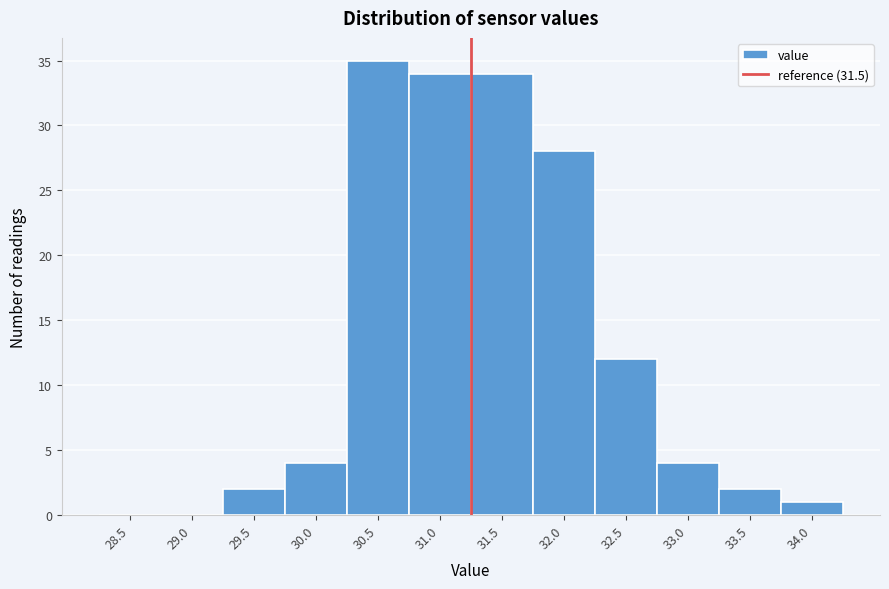

Reading left to right, what are all the values shown in this chart?

28.5=0	29.0=0	29.5=2	30.0=4	30.5=35	31.0=34	31.5=34	32.0=28	32.5=12	33.0=4	33.5=2	34.0=1